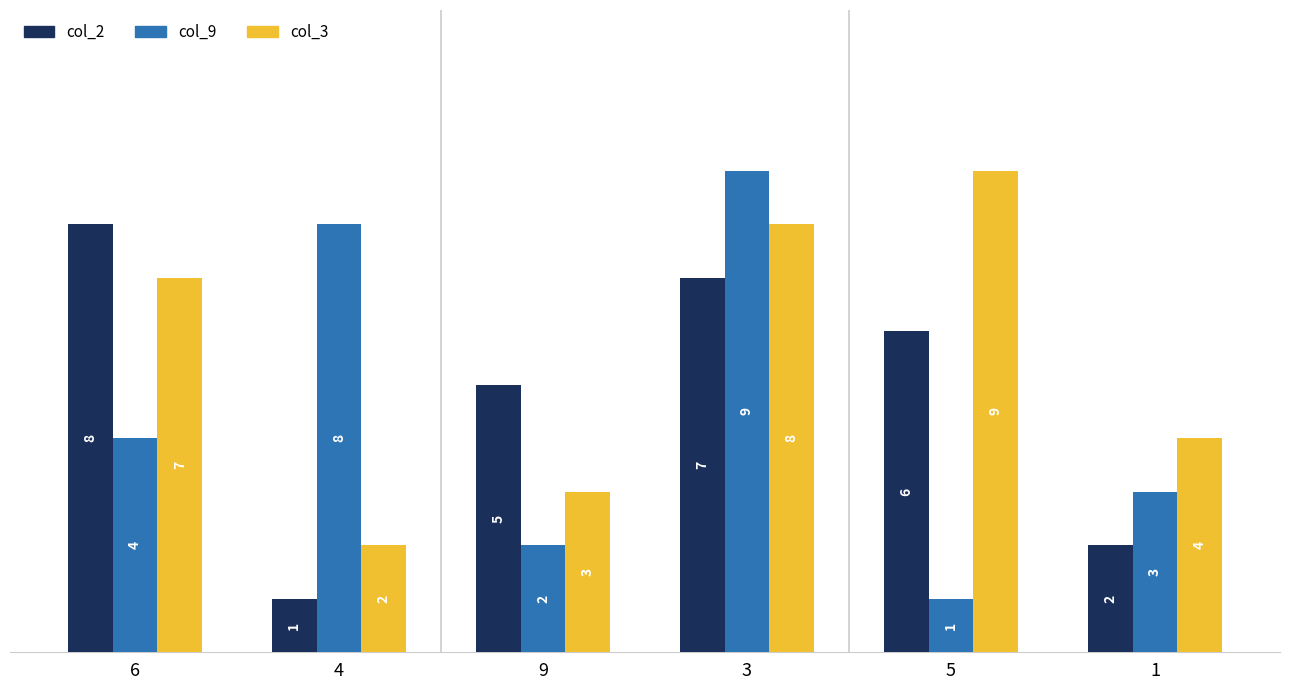

Read the col_9 value at 1.

3